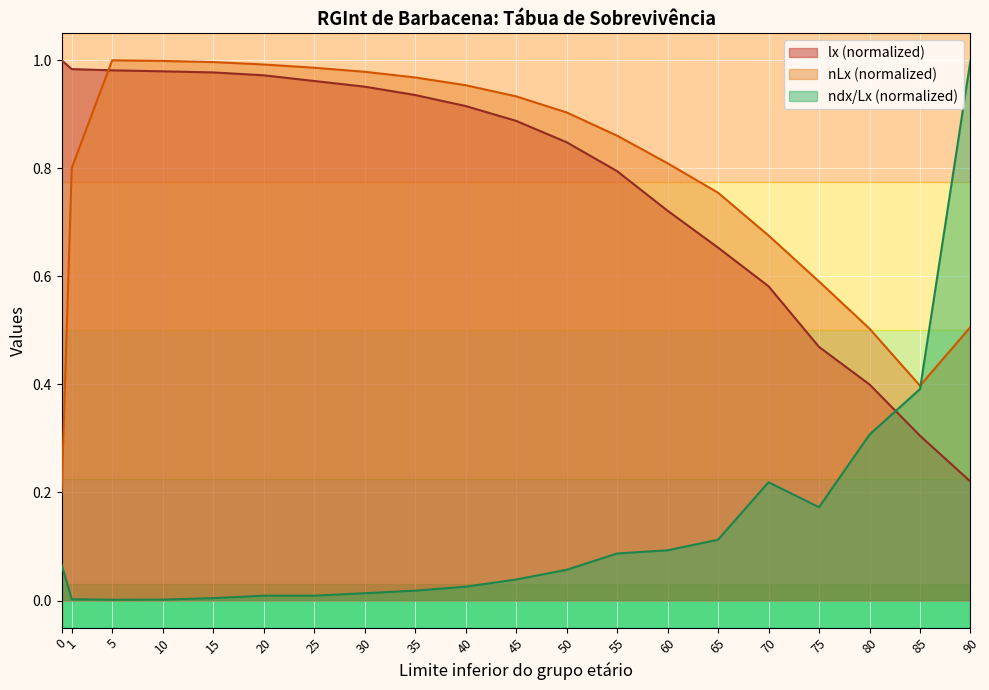

The ndx_over_Lx series shows 0.0 at 5. True or false?

False